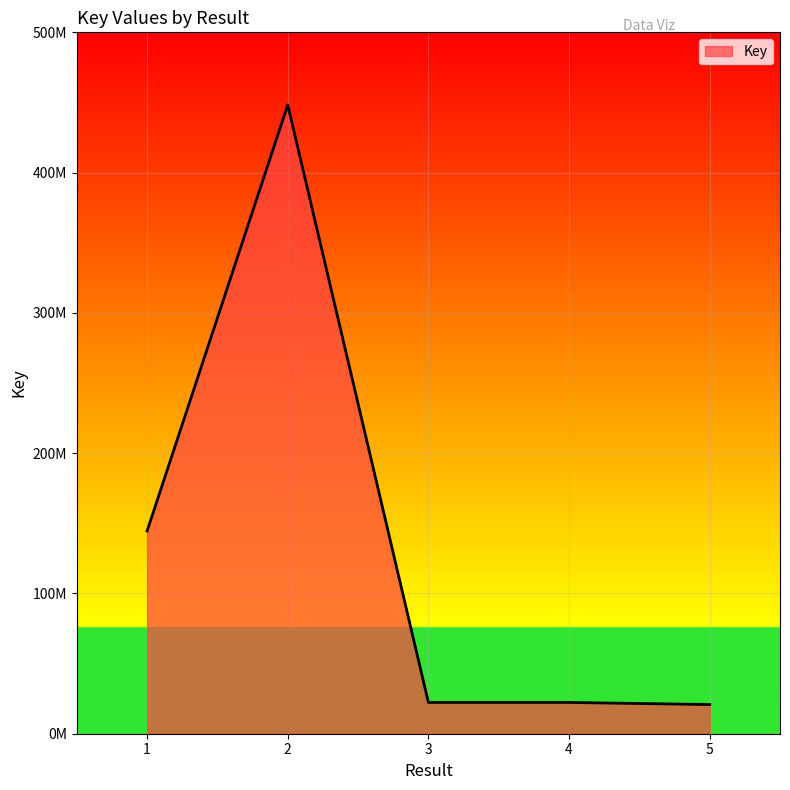

What is the sum of all values?

658188316